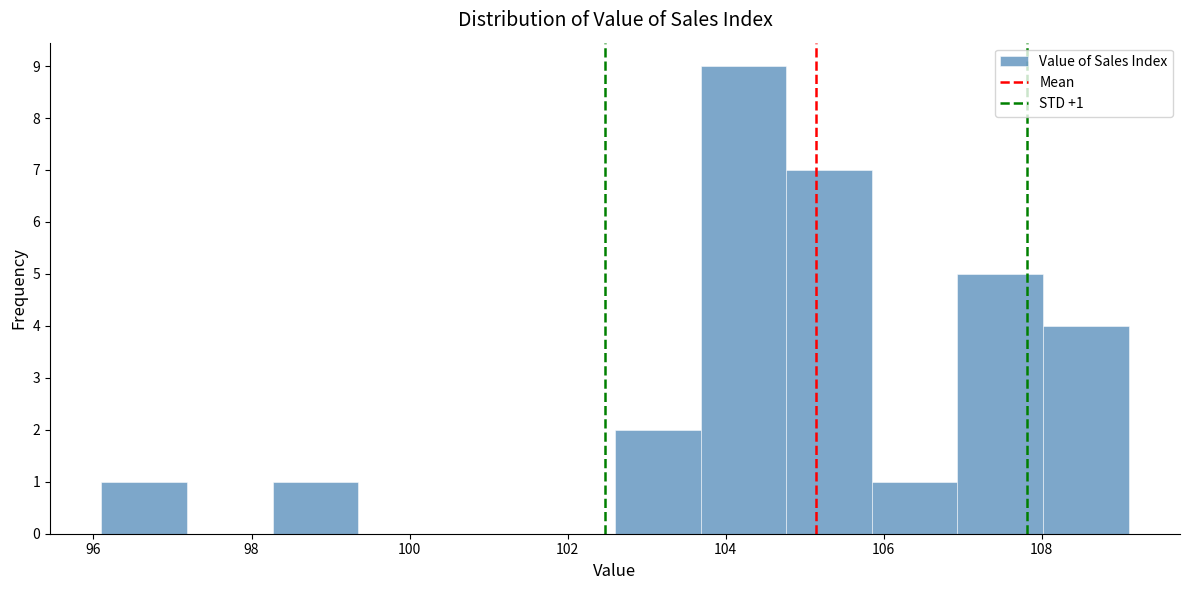

Over which range of the x-axis is the bar tallest?

103.6 to 104.8